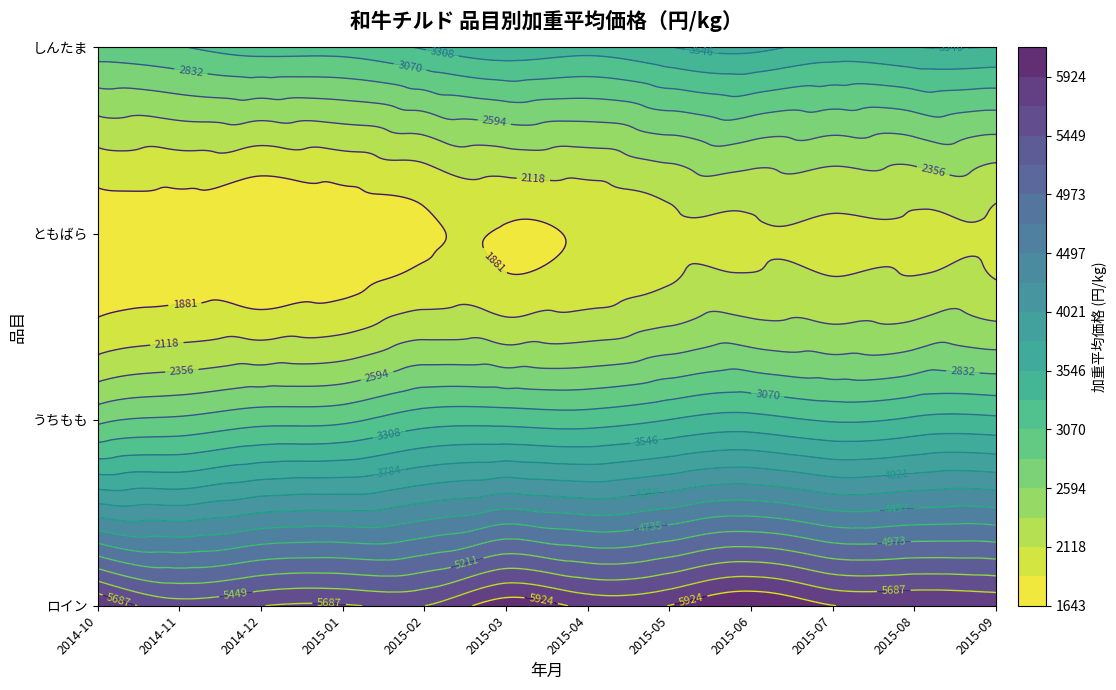

How many categories are shown in the chart?

12